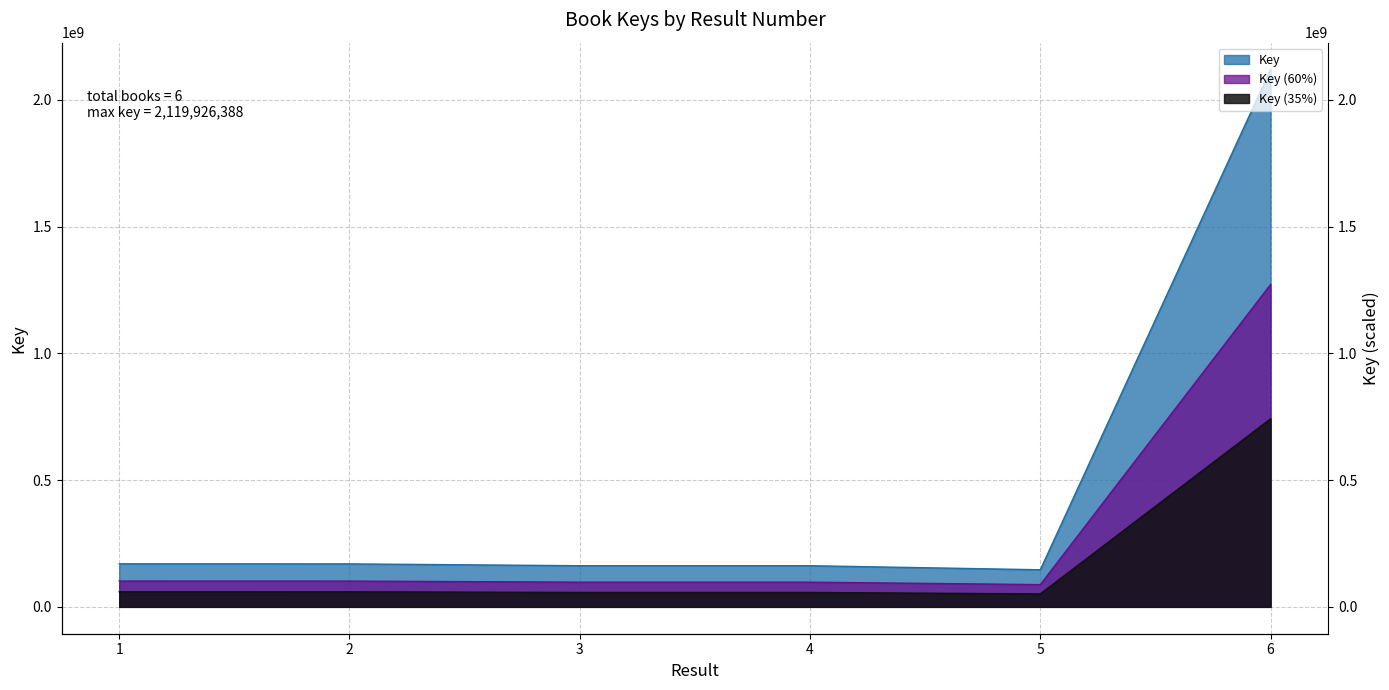

Is it true that the value at 4 is 162335628?

True